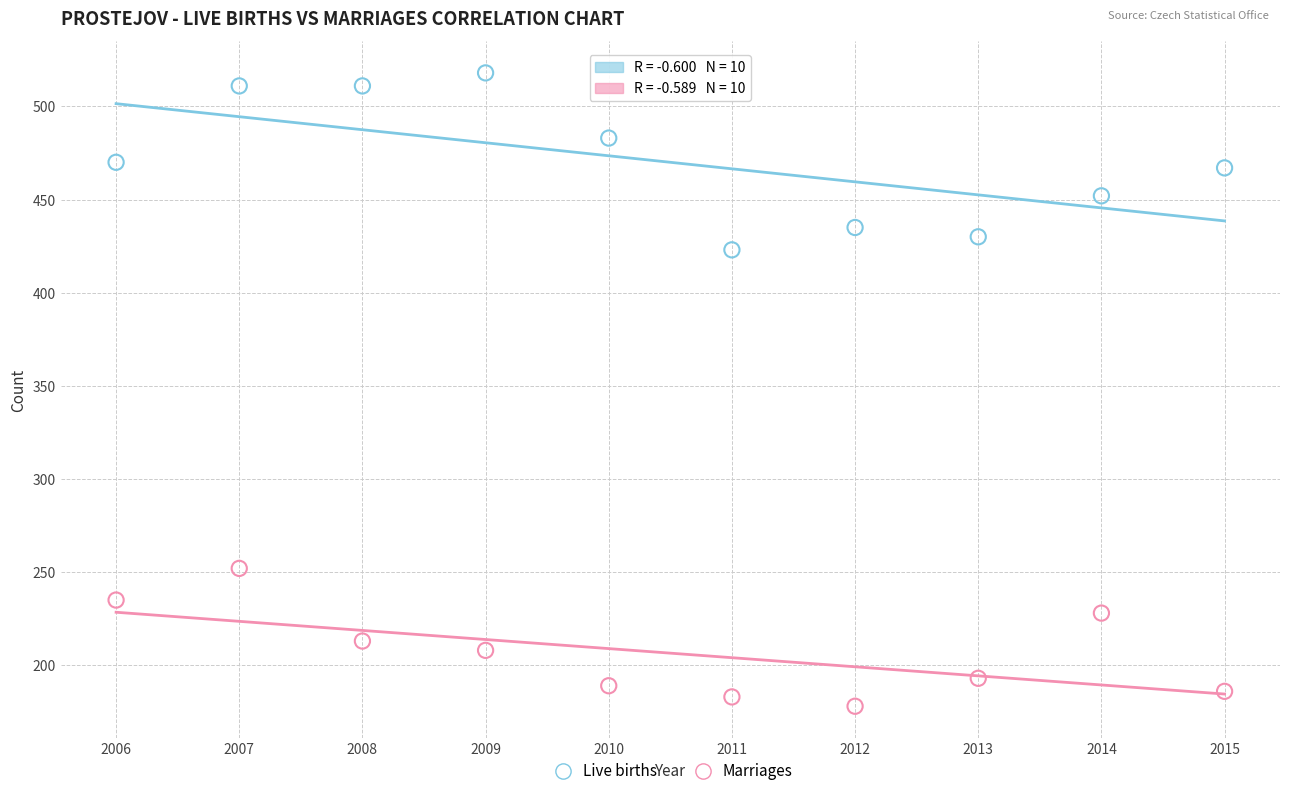

Which series has the widest spread of Y values?

Live births